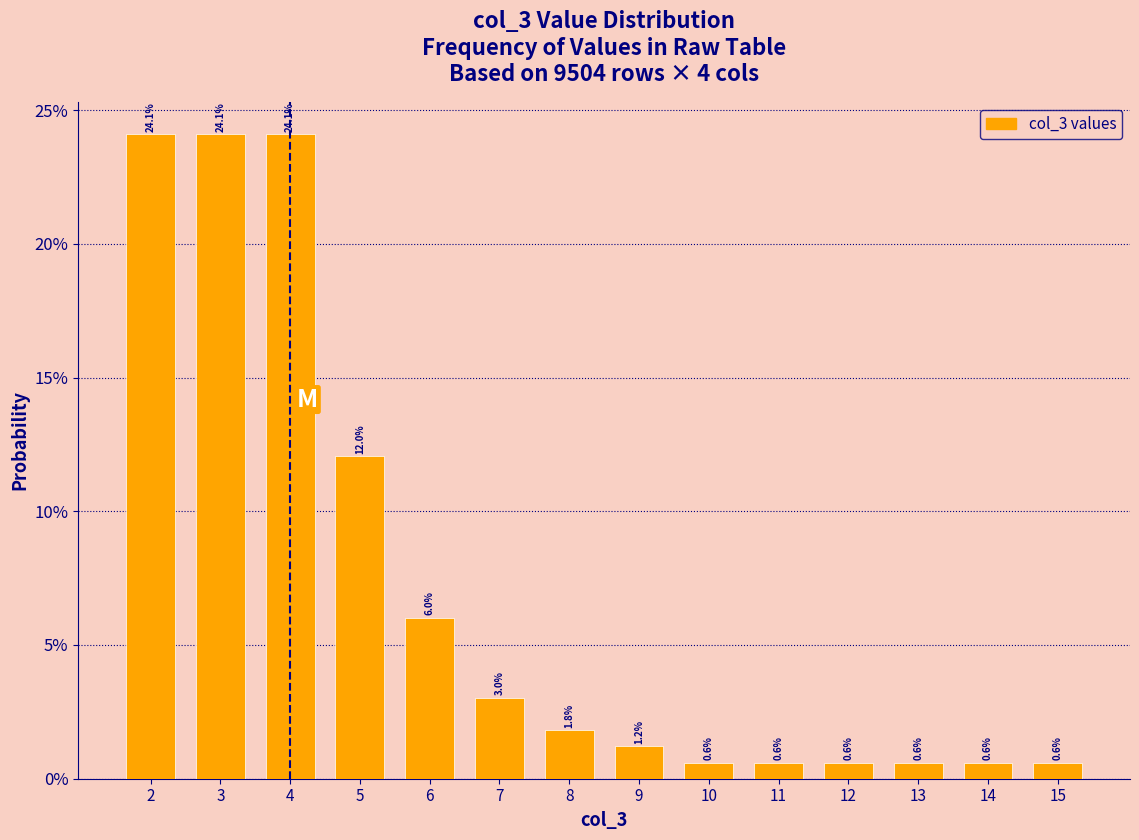

Reading left to right, what are all the values shown in this chart?

24.1	24.1	24.1	12.0	6.0	3.0	1.8	1.2	0.6	0.6	0.6	0.6	0.6	0.6